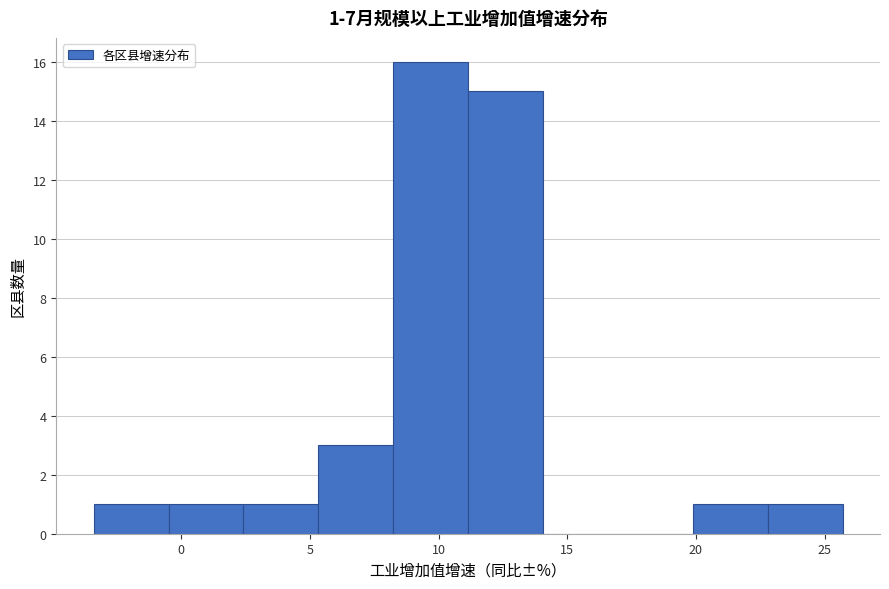

Over which range of the x-axis is the bar tallest?

8.0 to 11.0